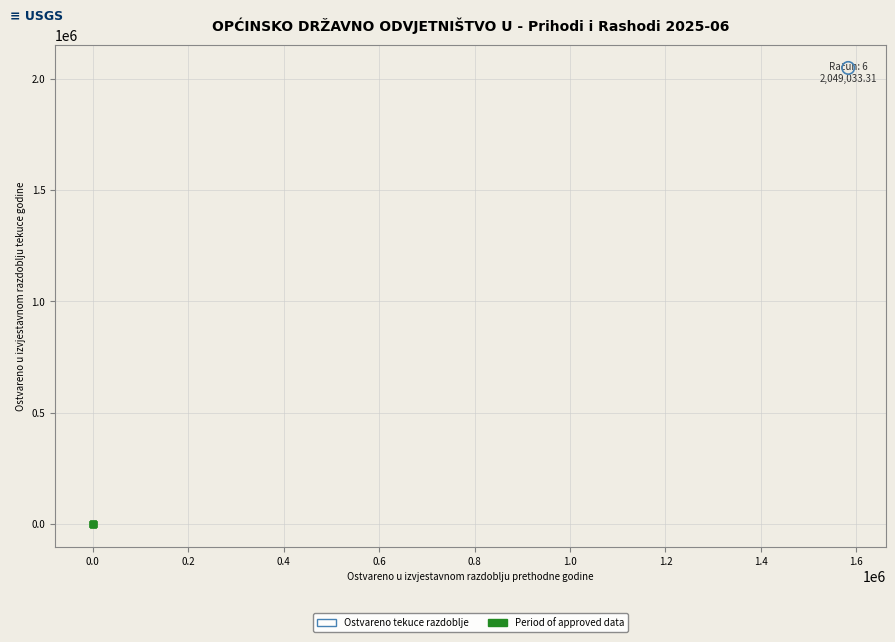

What are all the series names shown in the legend?

Ostvareno tekuce razdoblje, Period of approved data